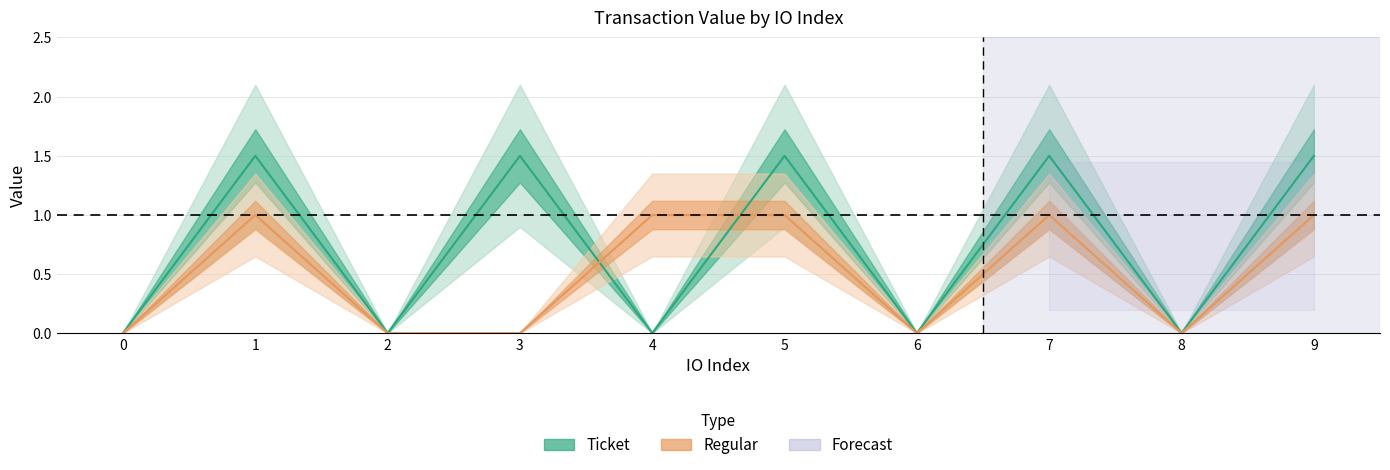

How many data points does each series have?

10